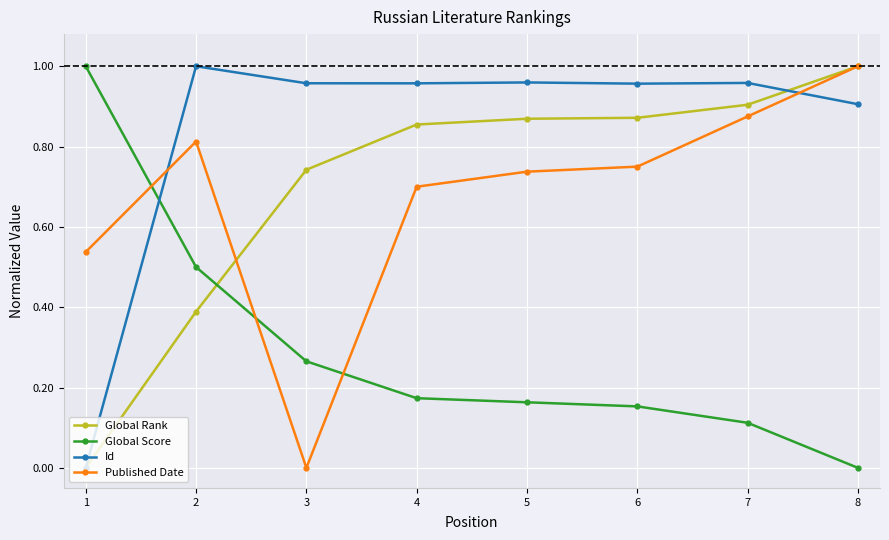

At how many categories does at least one series exceed 0?

8